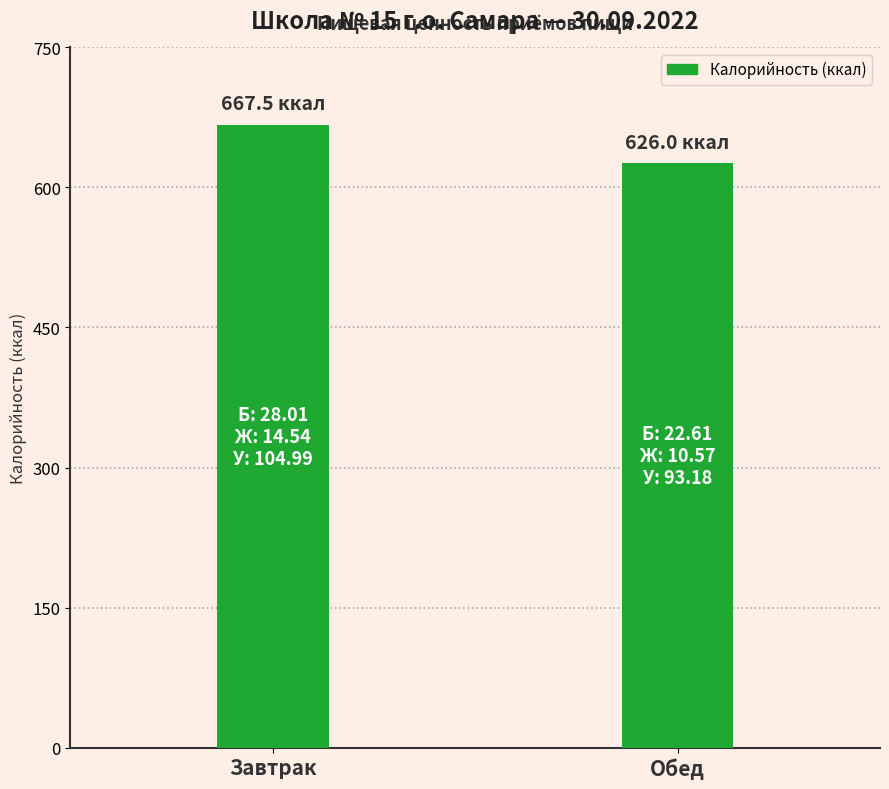

At which label does the data first exceed 667?

Завтрак